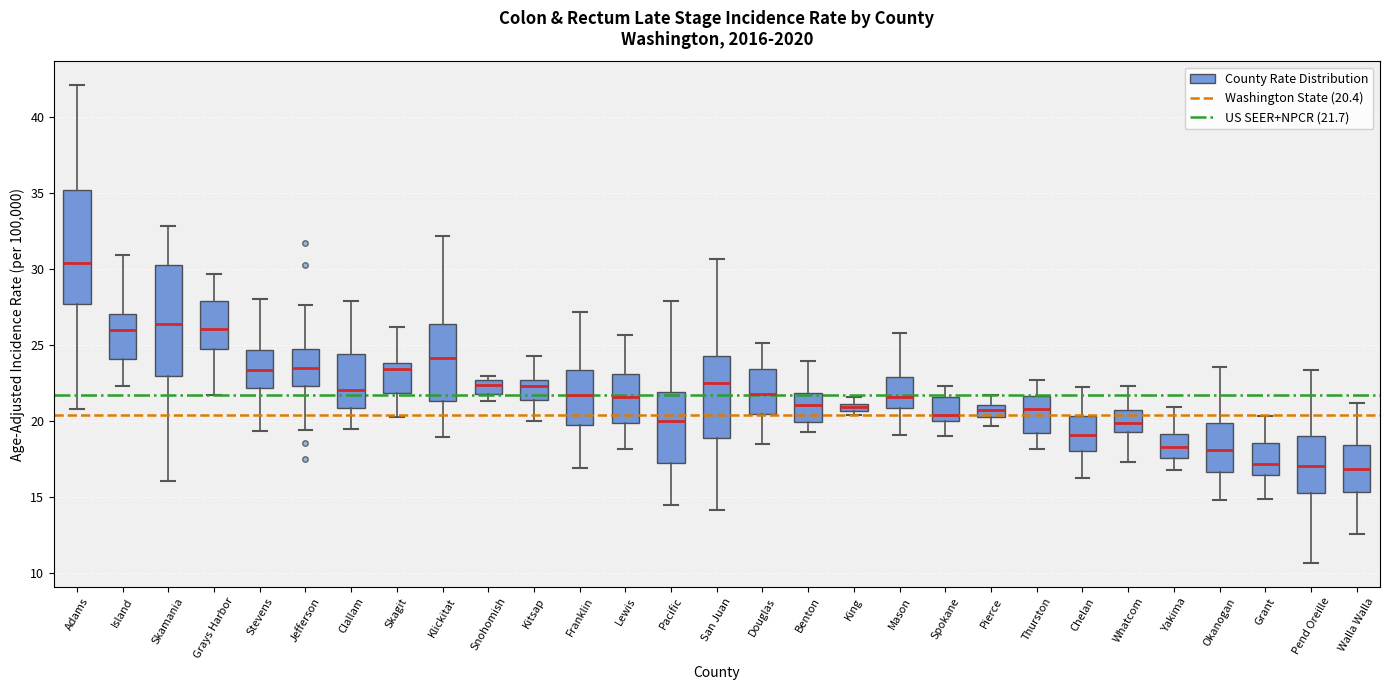

Where is the lower edge of the box for Chelan on the y-axis? The values are not printed on the chart, so give them approximately, as read against the axis.

18.0